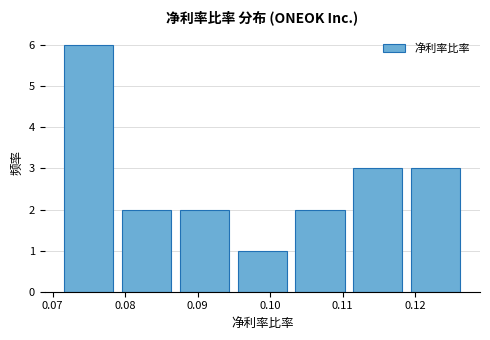

Over which range of the x-axis is the bar tallest?

0.071 to 0.079